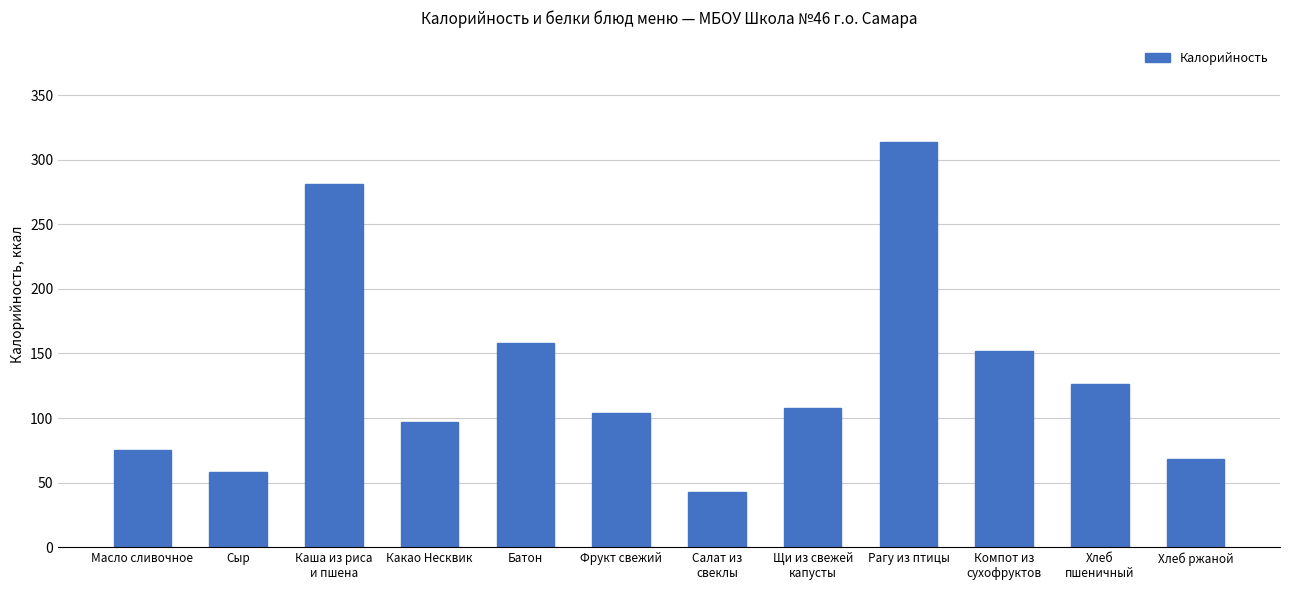

What is the sum of the values at Хлеб ржаной and Щи из свежей
капусты?

176